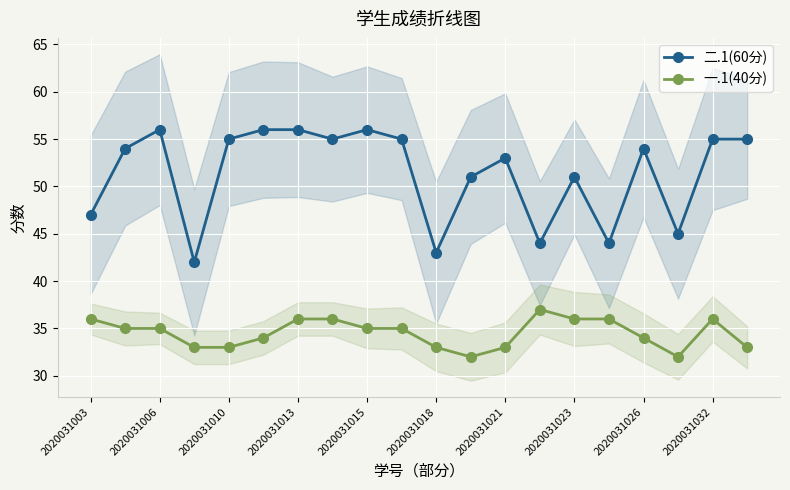

True or false: 一.1(40分) and 二.1(60分) cross at least once.

False